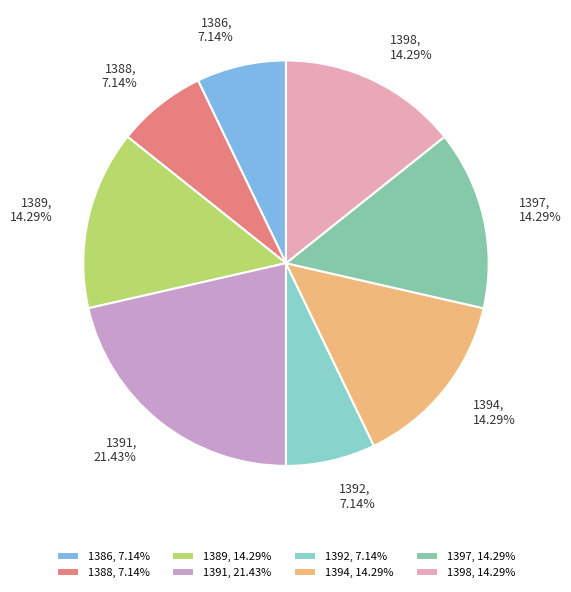

To the nearest percent, what is the combined percentage of 1388 and 1386?

14%